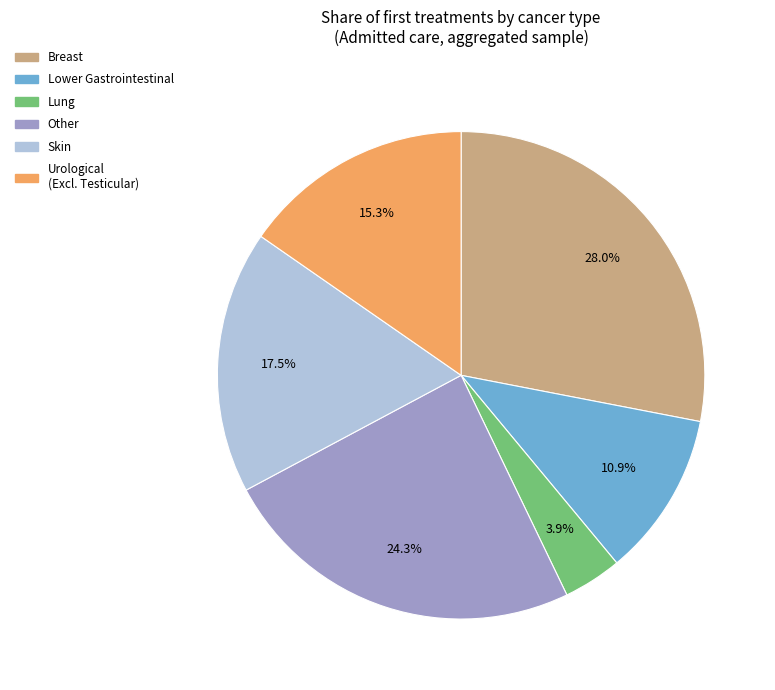

Combined, what portion of the pie is Other and Breast?

52.4%